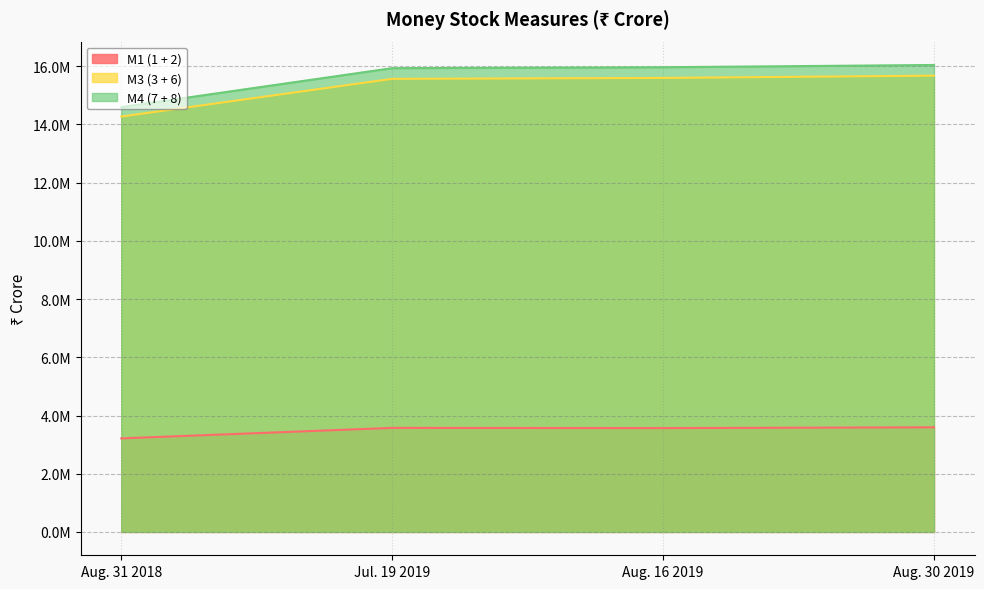

List the series in order of their peak value, lowest first.

M1 (1 + 2), M3 (3 + 6), M4 (7 + 8)